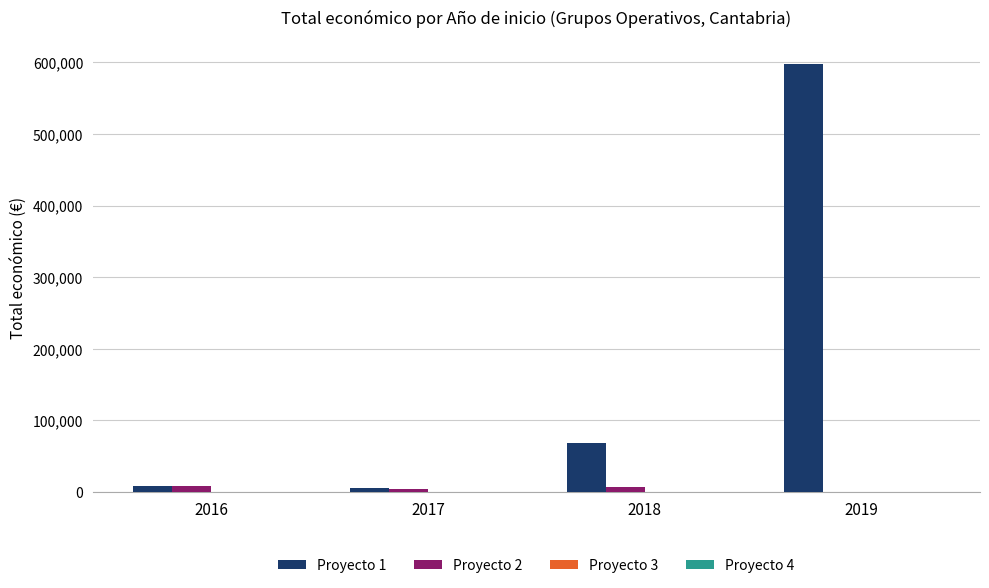

What is the maximum value shown in the chart?

597171